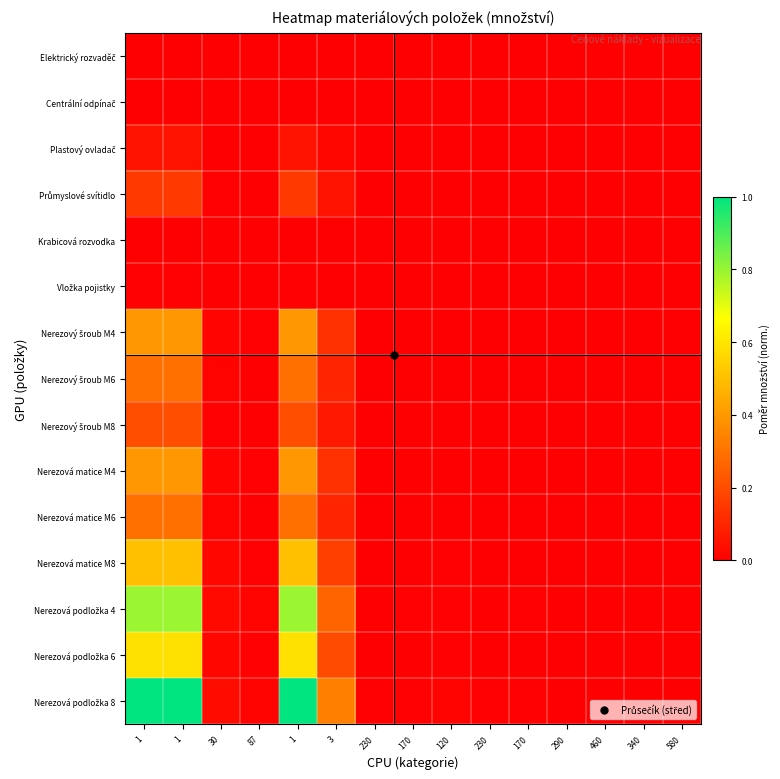

Between 30 and 580, which series saw the biggest shift?

Nerezová podložka 8